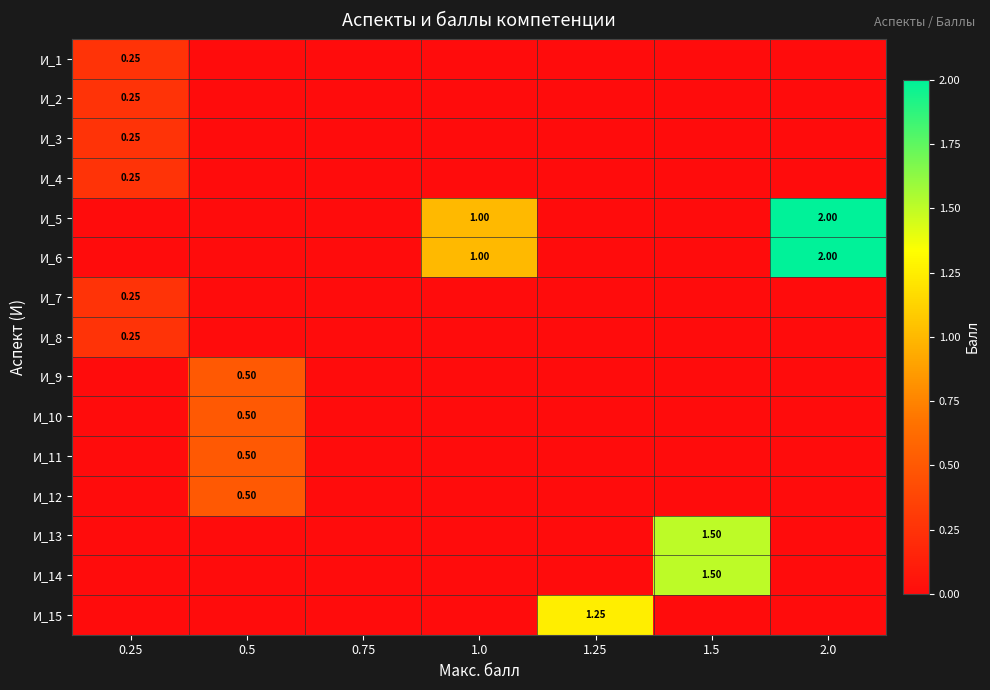

At which category is the sum across all series the highest?

2.0